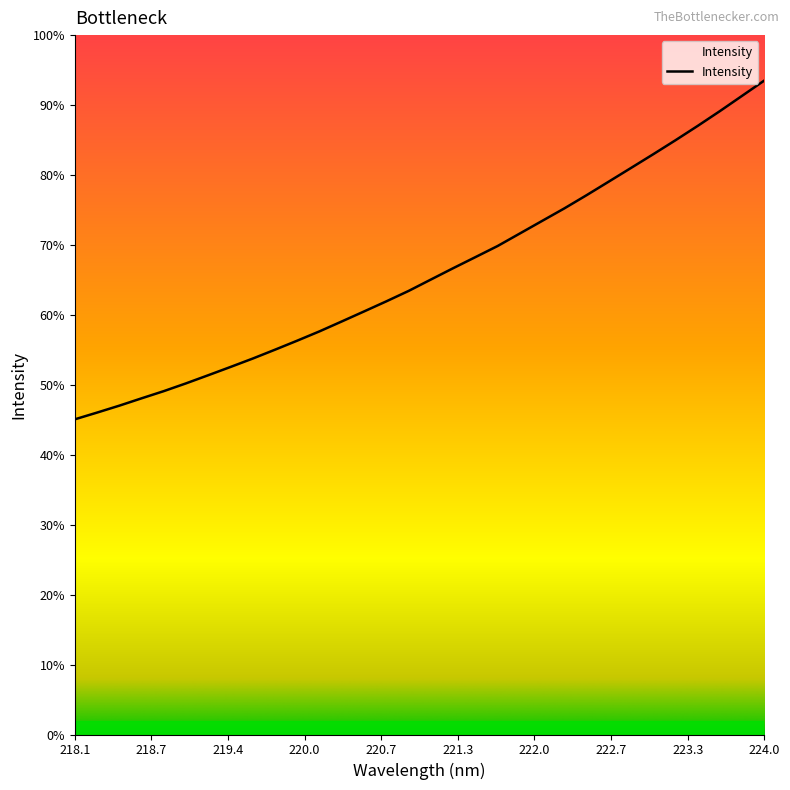

Does the chart have visible grid lines?

No